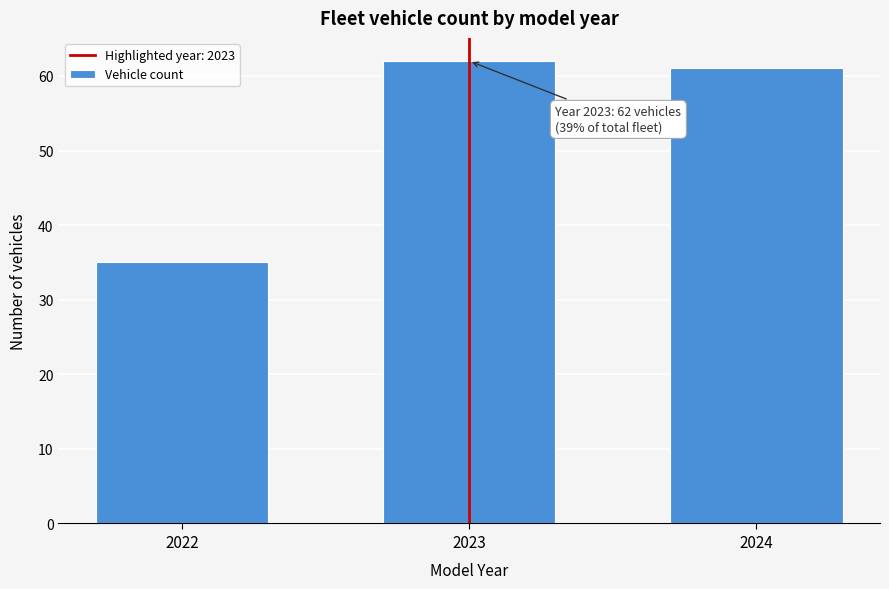

Reading left to right, what are all the values shown in this chart?

35	62	61